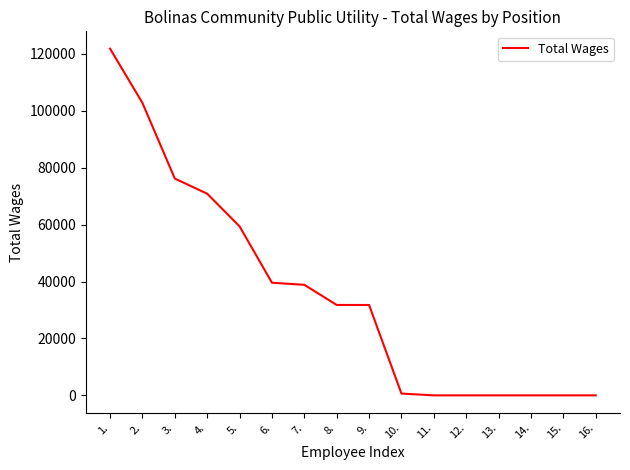

Between 1. and 11., which is larger?

1.